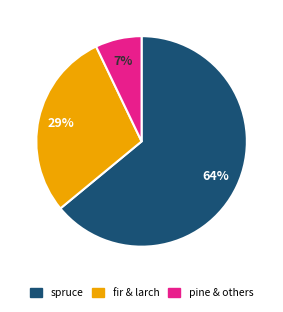

To the nearest percent, what is the difference between the largest and smallest slice percentages?

57%